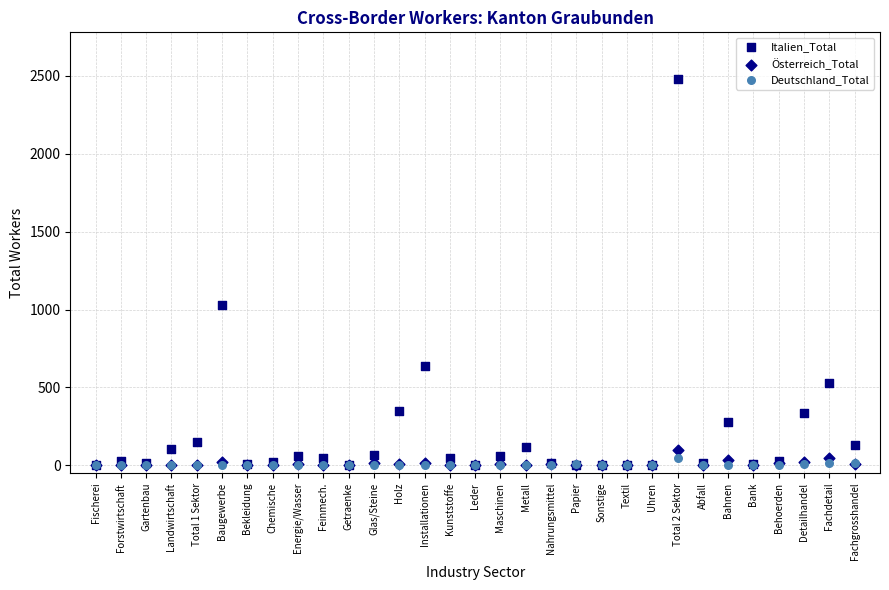

Which series has the largest Y range (max minus min)?

Italien_Total